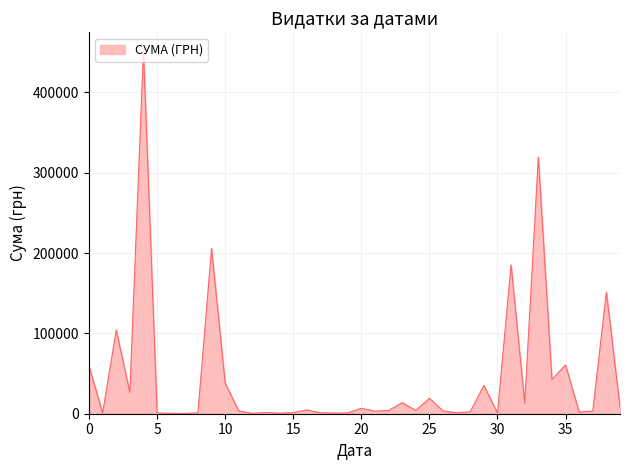

What is the average value?

44632.8